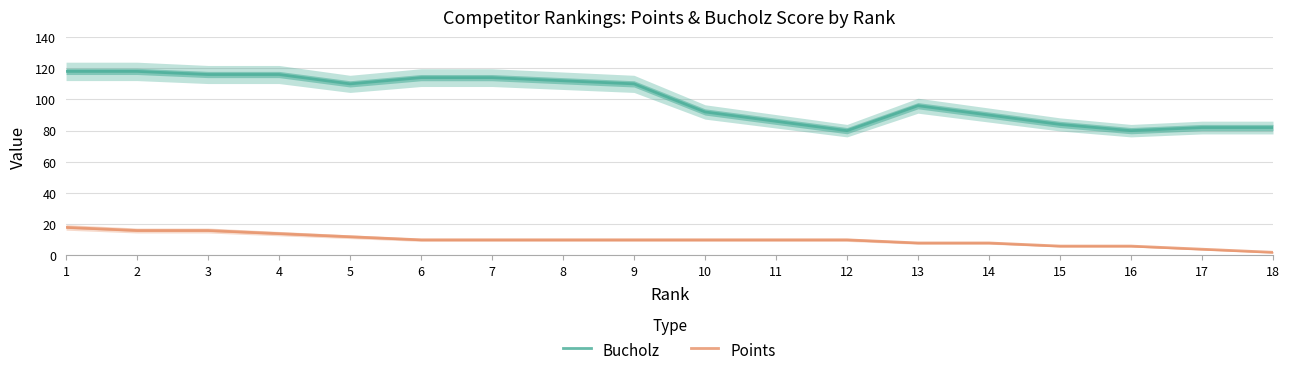

How many data points in Bucholz are above 110?

7